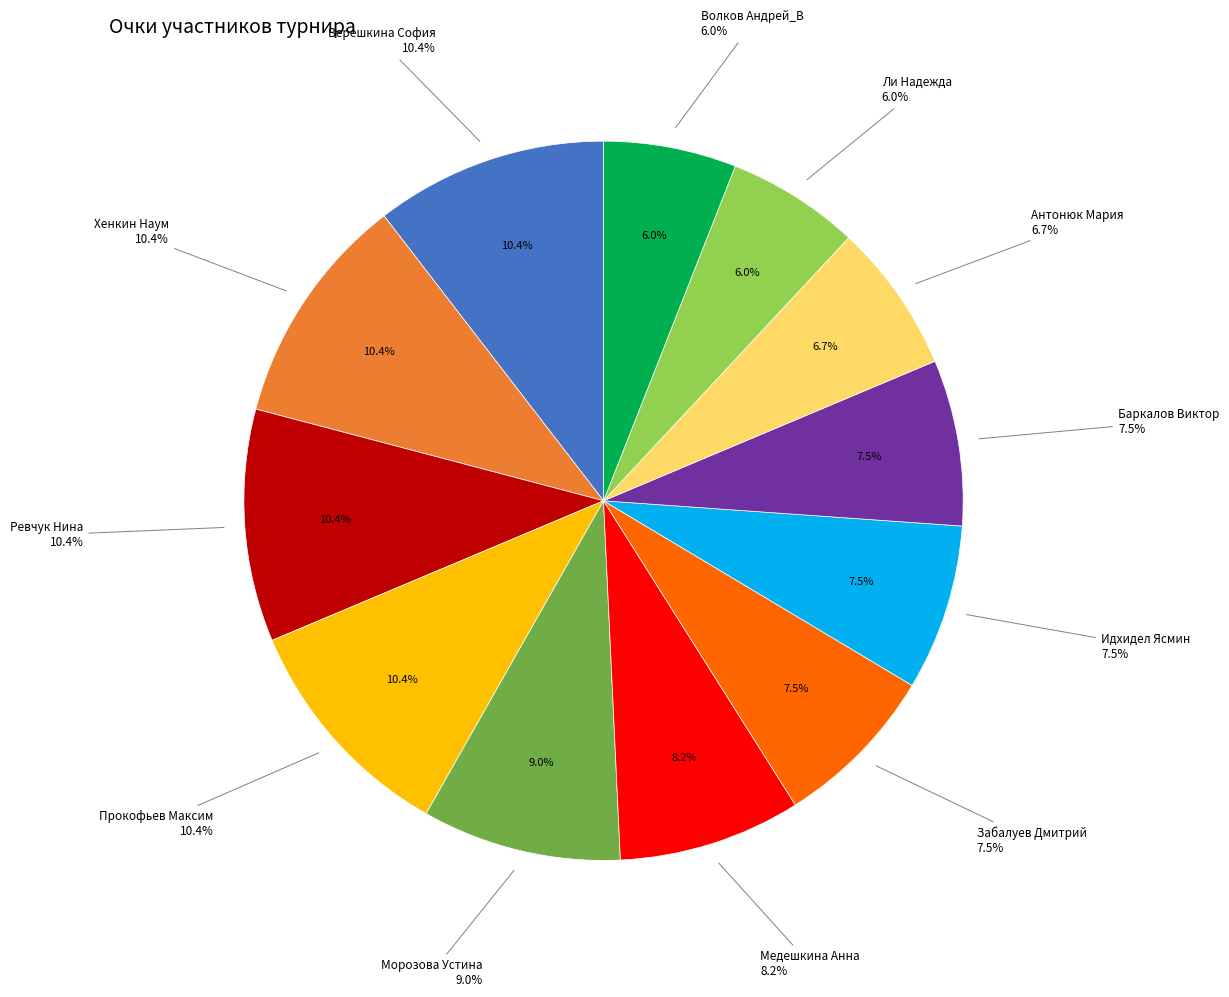

Is it true that Ли Надежда is 1% of the pie?

False